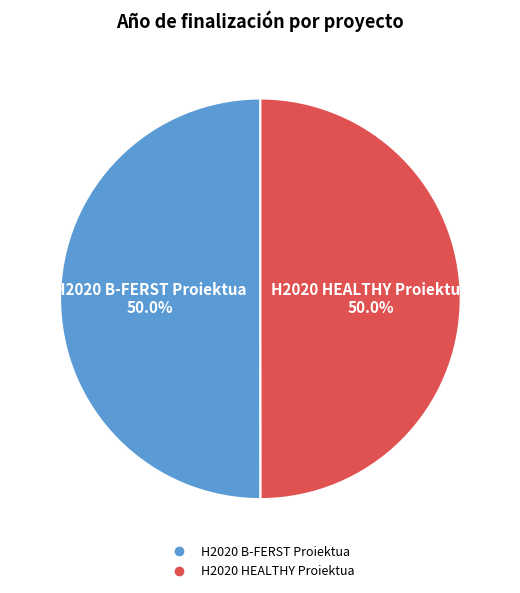

Is the sum of H2020 HEALTHY Proiektua and H2020 B-FERST Proiektua greater than half?

Yes